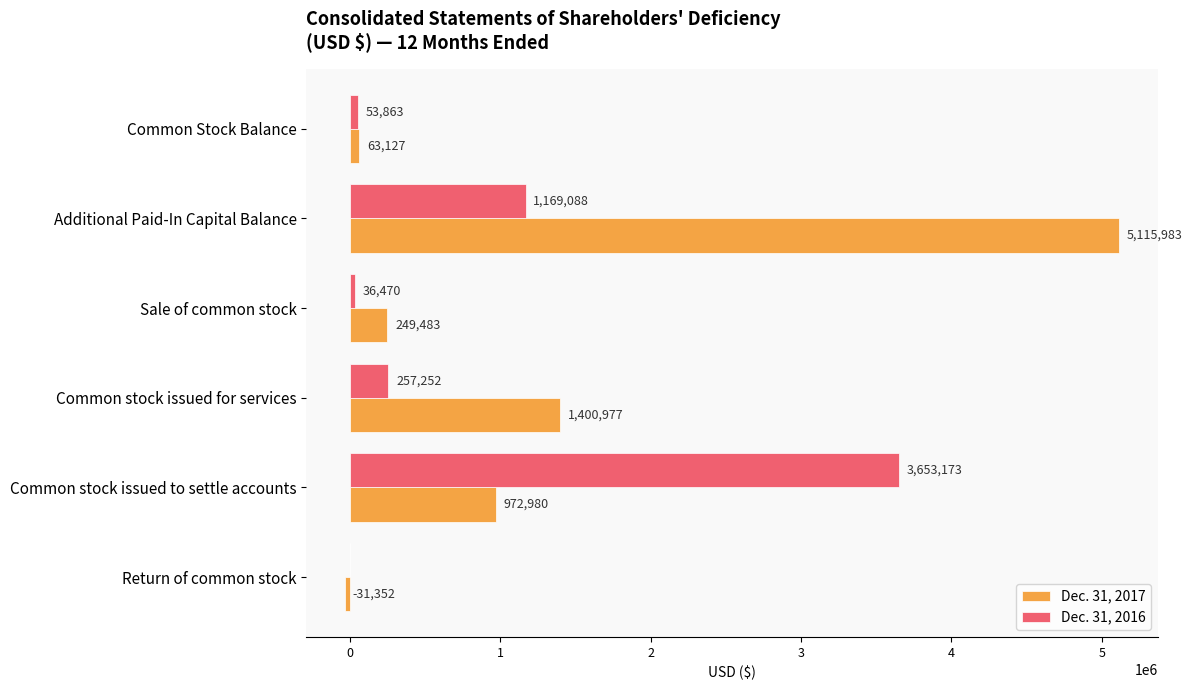

Which series changed the most between Additional Paid-In Capital Balance and Return of common stock?

Dec. 31, 2017